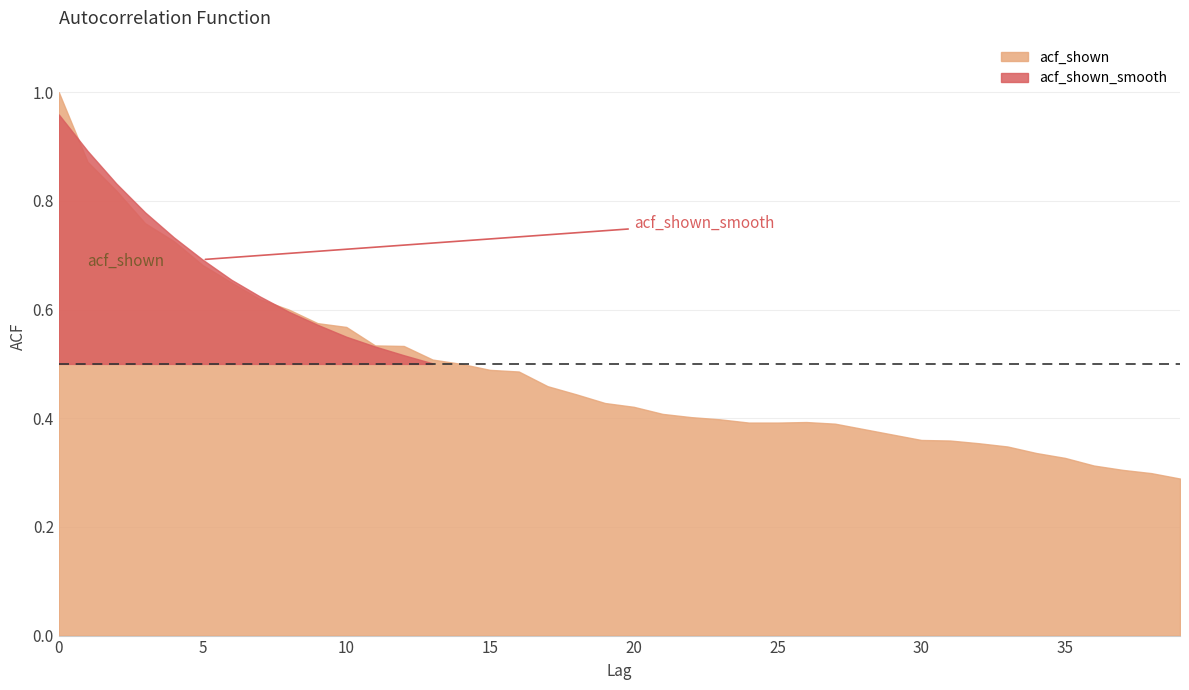

What is the maximum value shown in the chart?

1.0